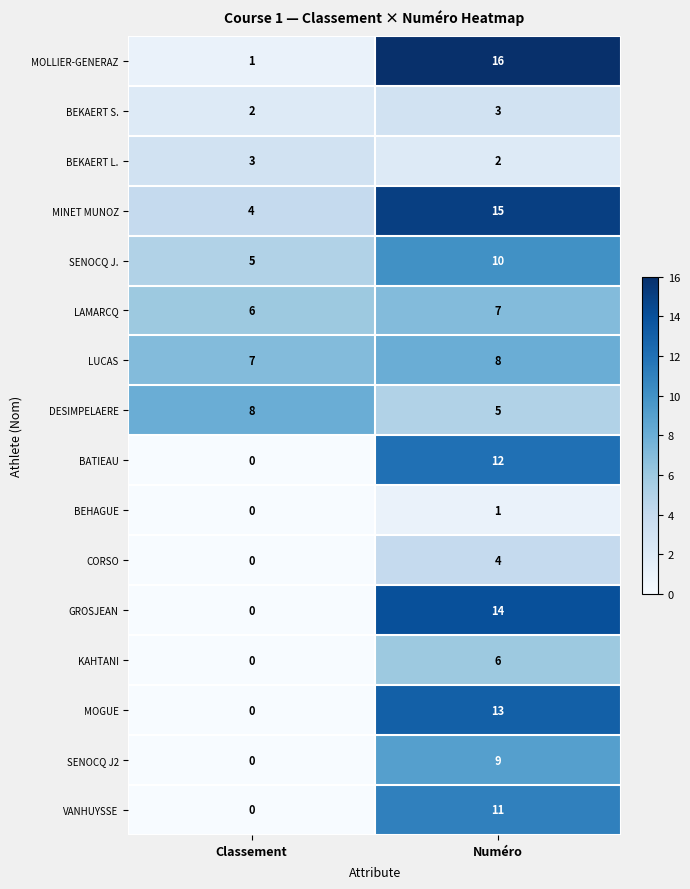

What is the sum of all VANHUYSSE values?

11